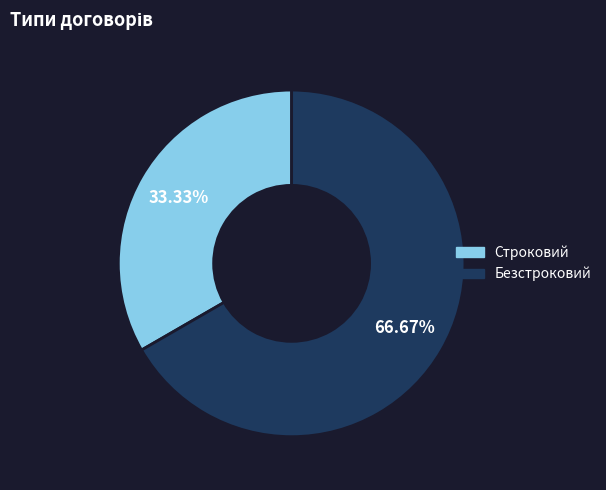

The Строковий slice represents 42% of the pie. True or false?

False